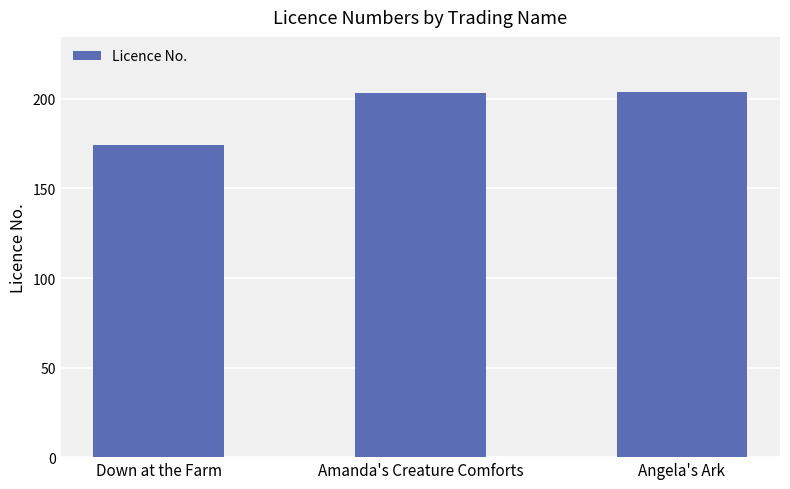

The value at Down at the Farm is 252. True or false?

False